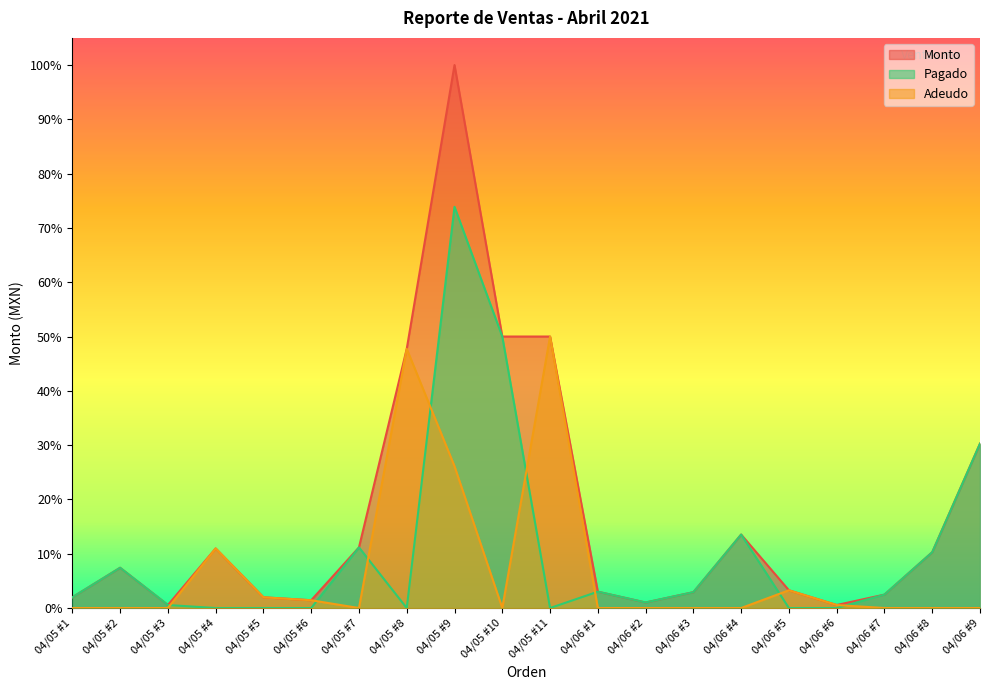

Rank the series at 04/05 #5 from lowest to highest value.

Pagado, Monto, Adeudo